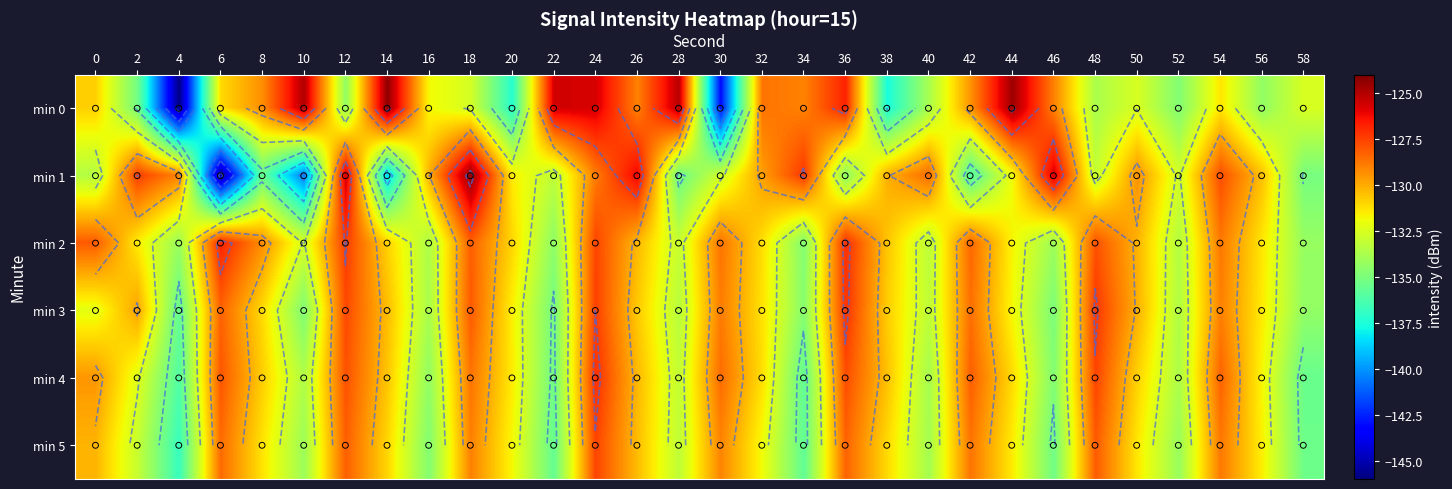

What is the sum of all min 0 values?

-3944.6